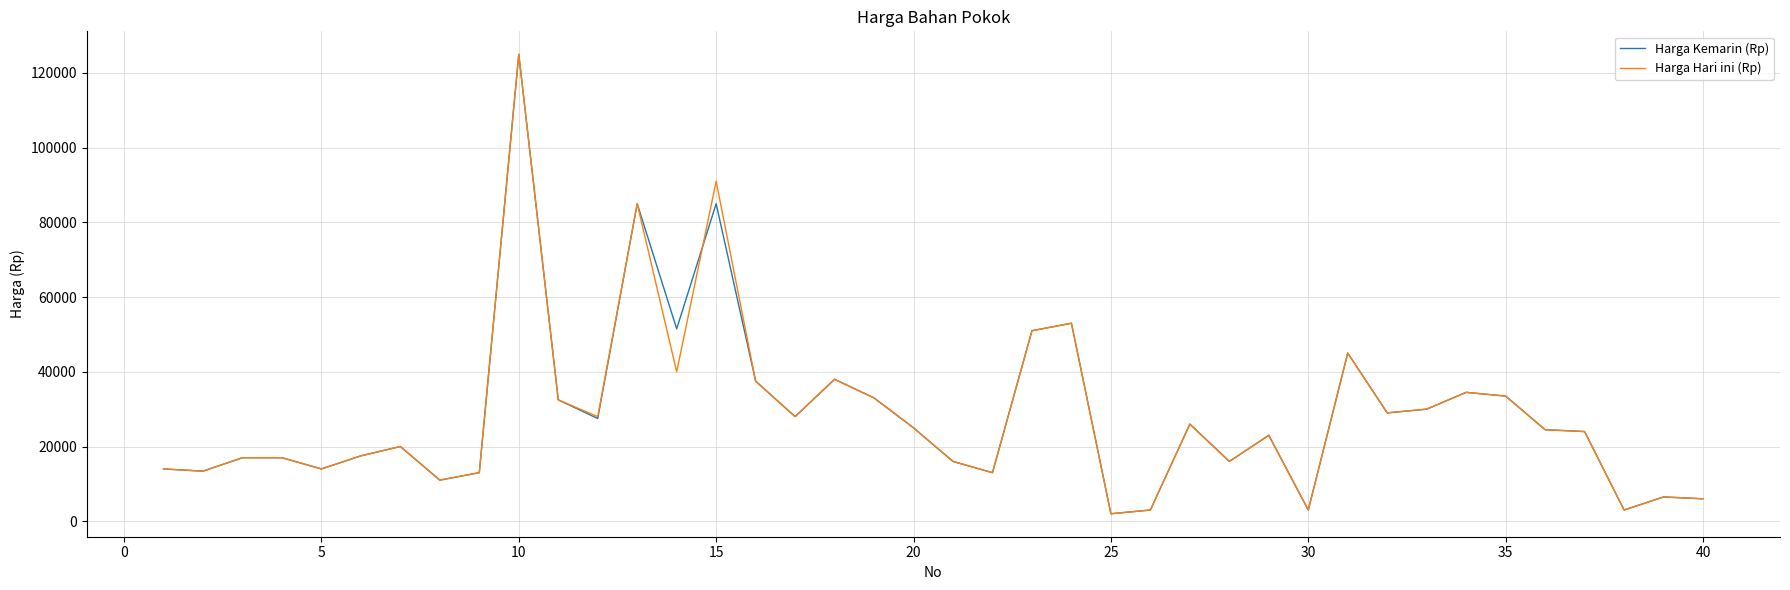

The value of Harga Kemarin (Rp) at 5 is 19700. True or false?

False